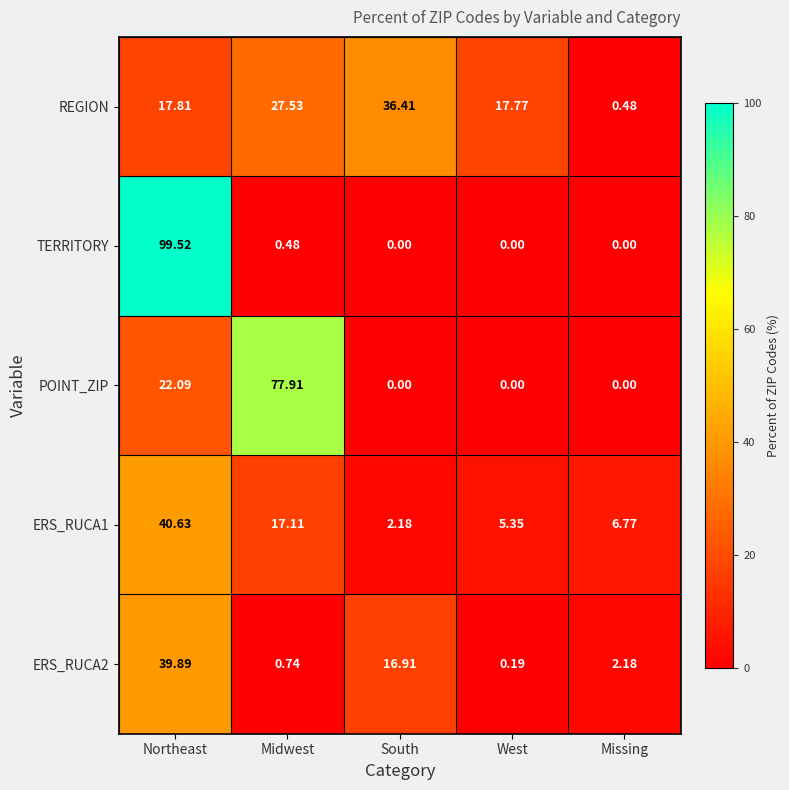

At which category is the sum across all series the highest?

Northeast